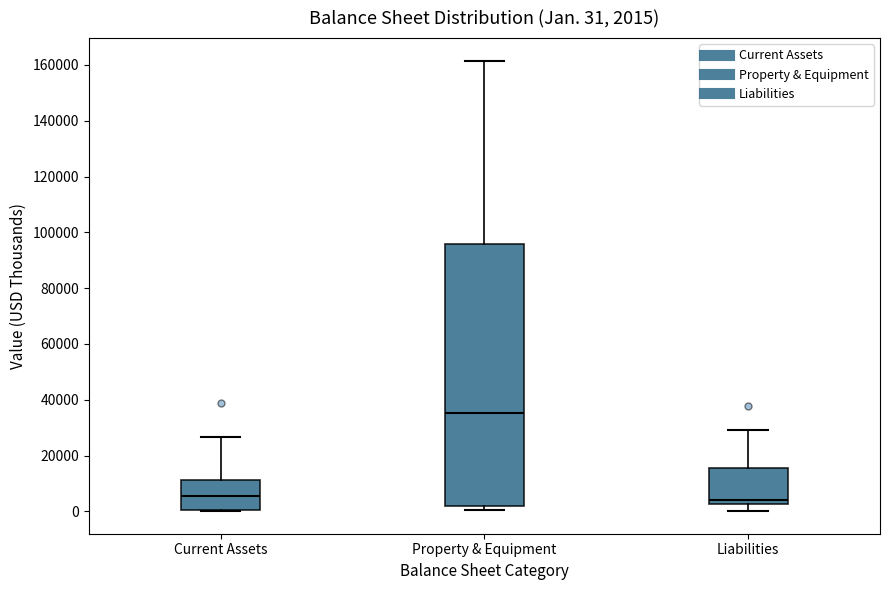

Which box has the highest median line?

Property & Equipment